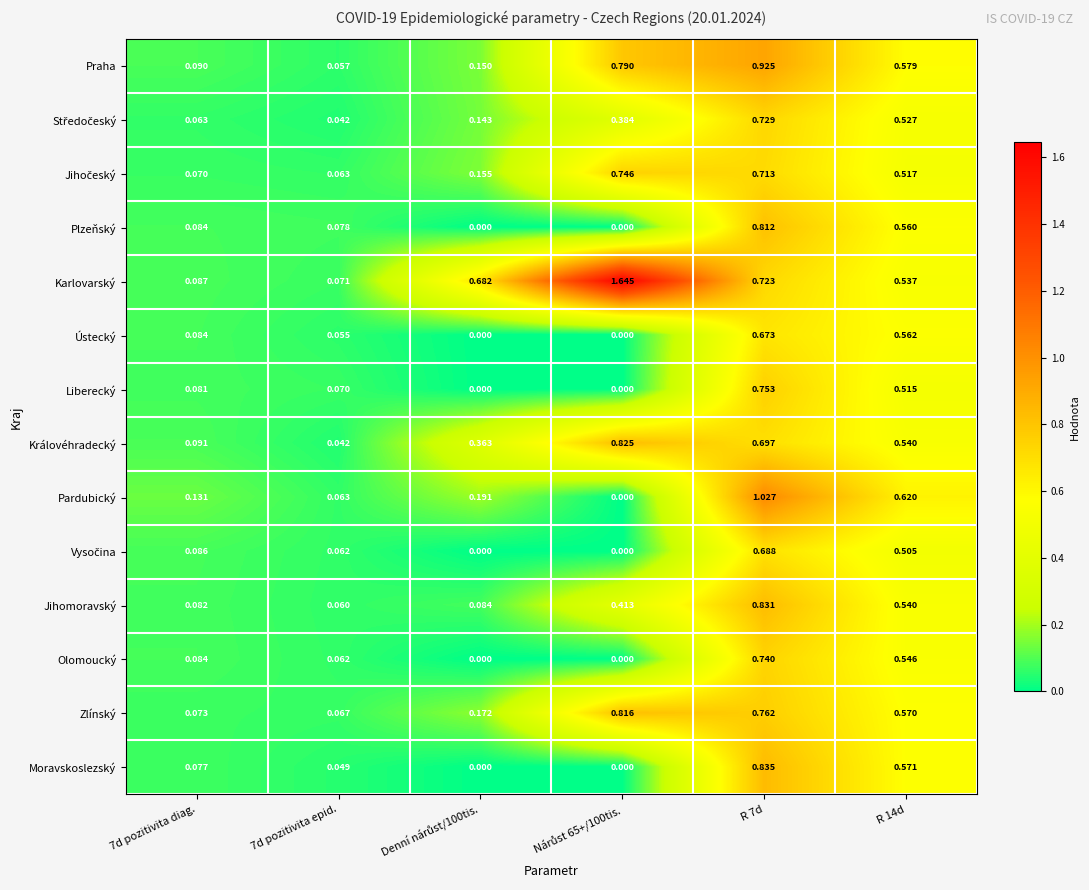

Which series changed the most between 7d pozitivita diag. and R 14d?

Zlínský